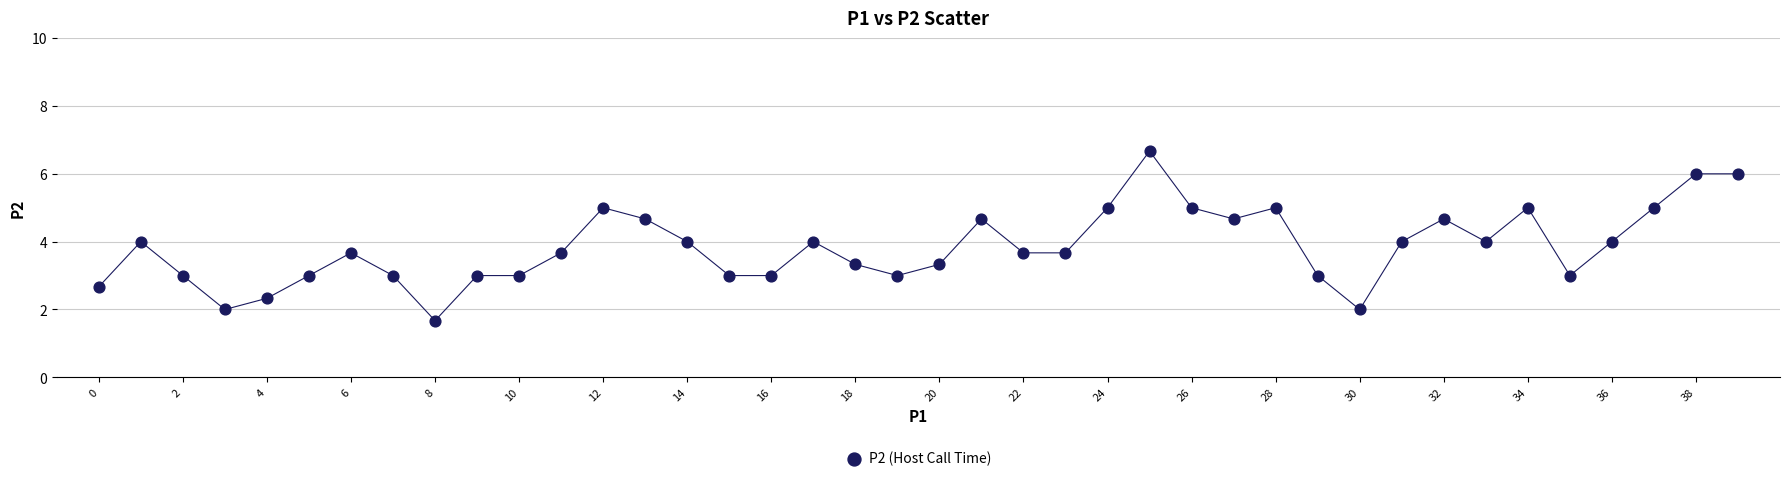

How many points are shown in the scatter plot?

40